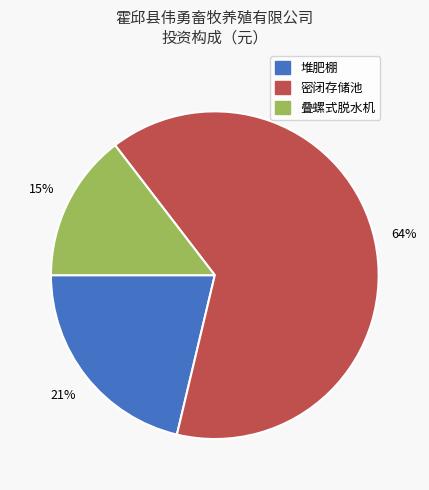

Is there a majority slice in this chart?

Yes